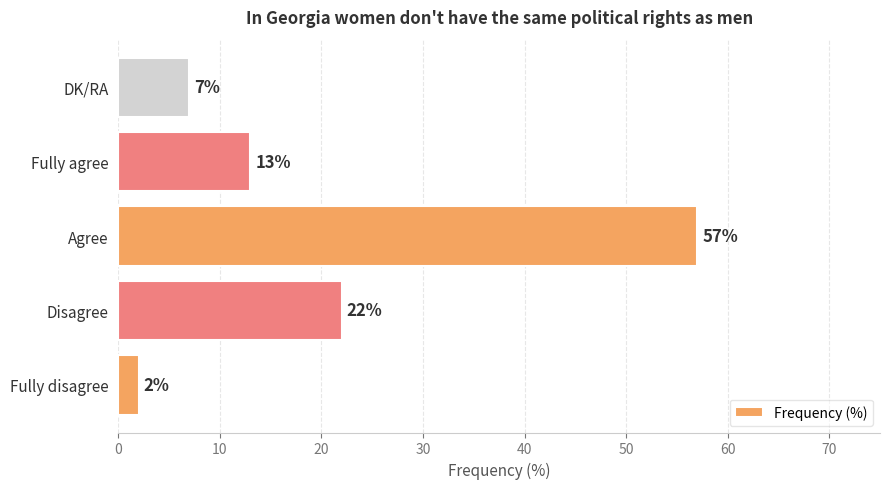

The chart shows a value of 22 at Fully agree. True or false?

False